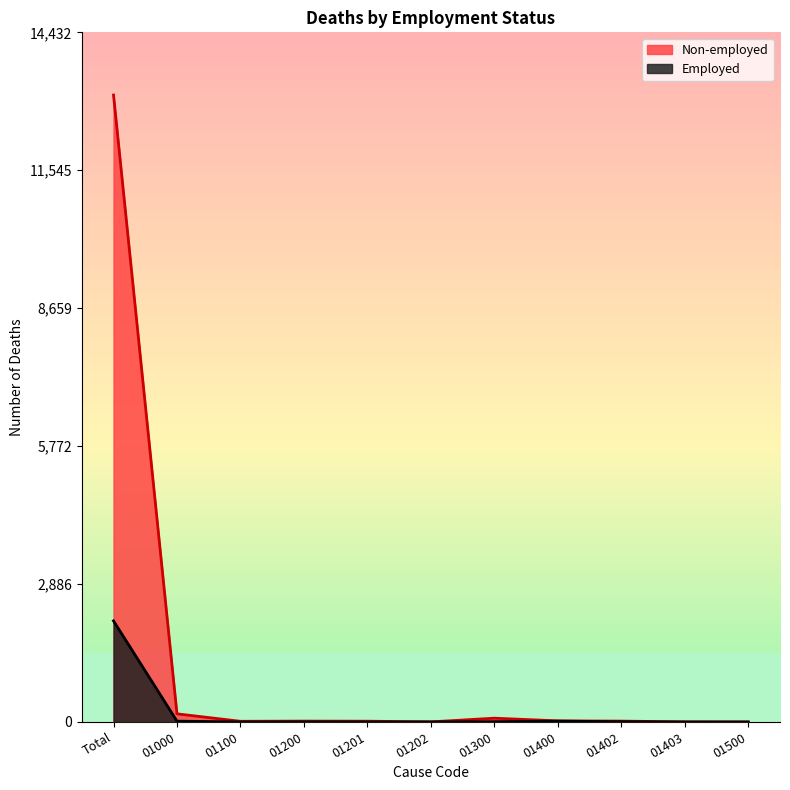

Reading right to left, transcribe all the data shown in this chart.

Non-employed: 0	2	18	23	79	2	16	18	14	170	13120
Employed: 0	0	6	17	6	1	1	2	0	17	2115